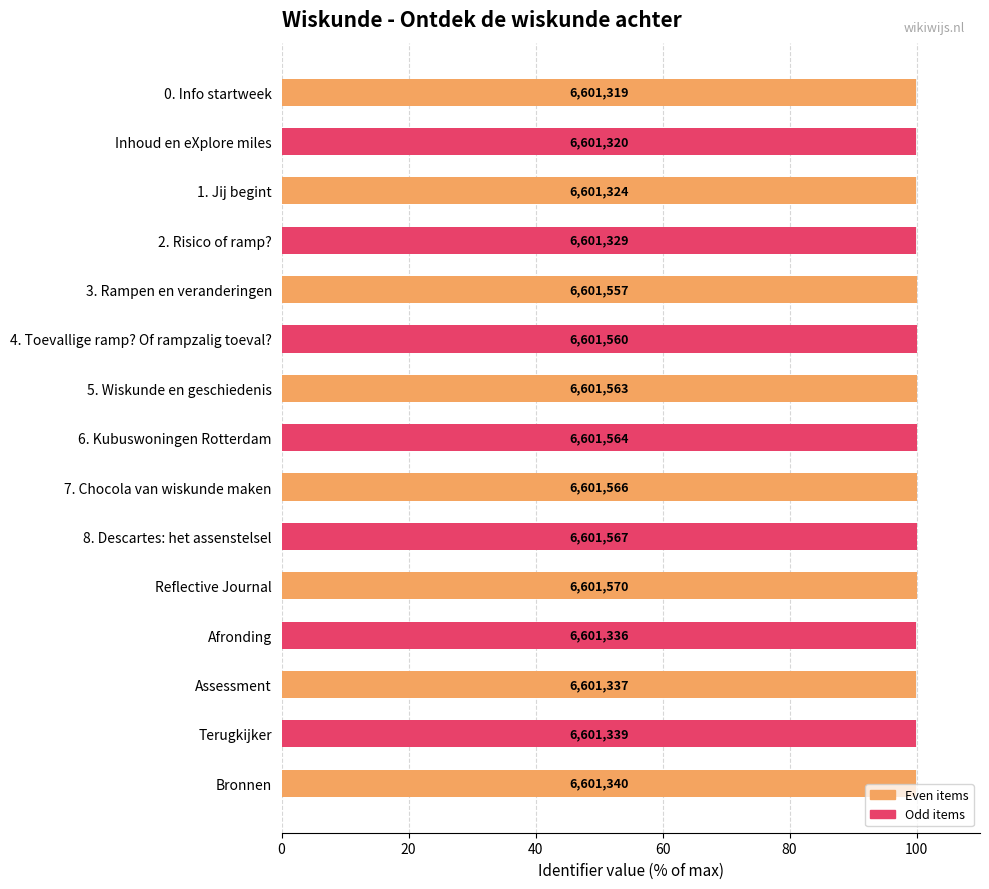

The value at 4. Toevallige ramp? Of rampzalig toeval? is 100.0. True or false?

True